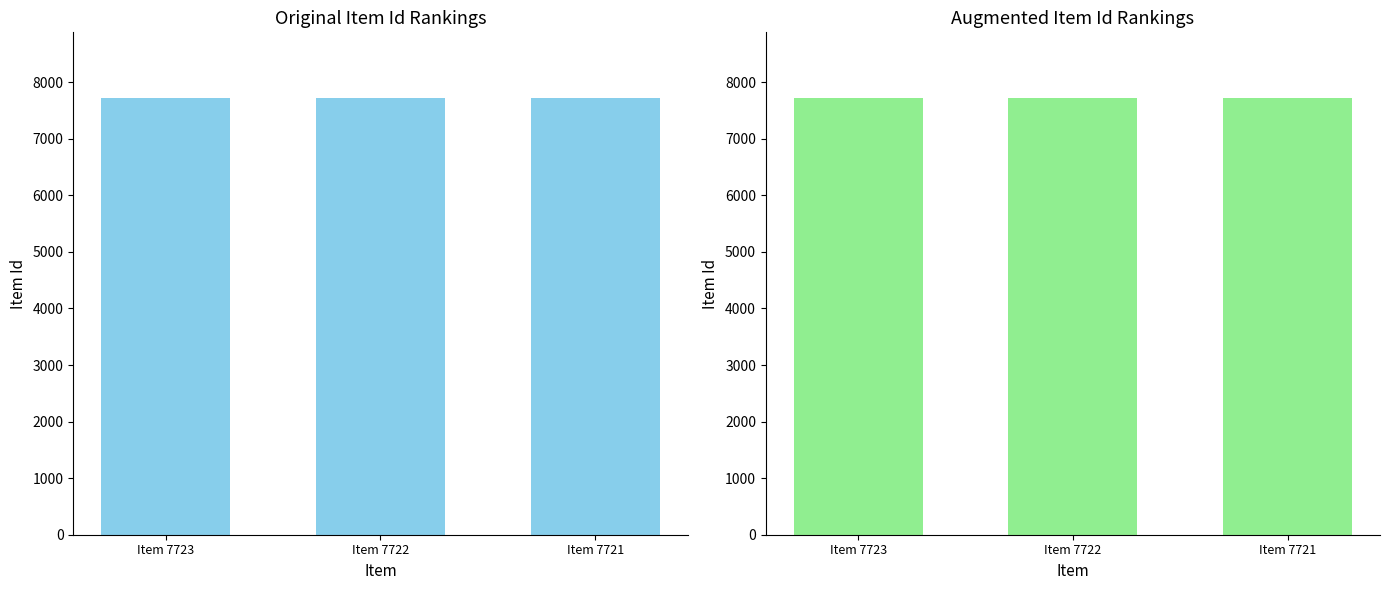

The value at Item 7721 is 4224. True or false?

False